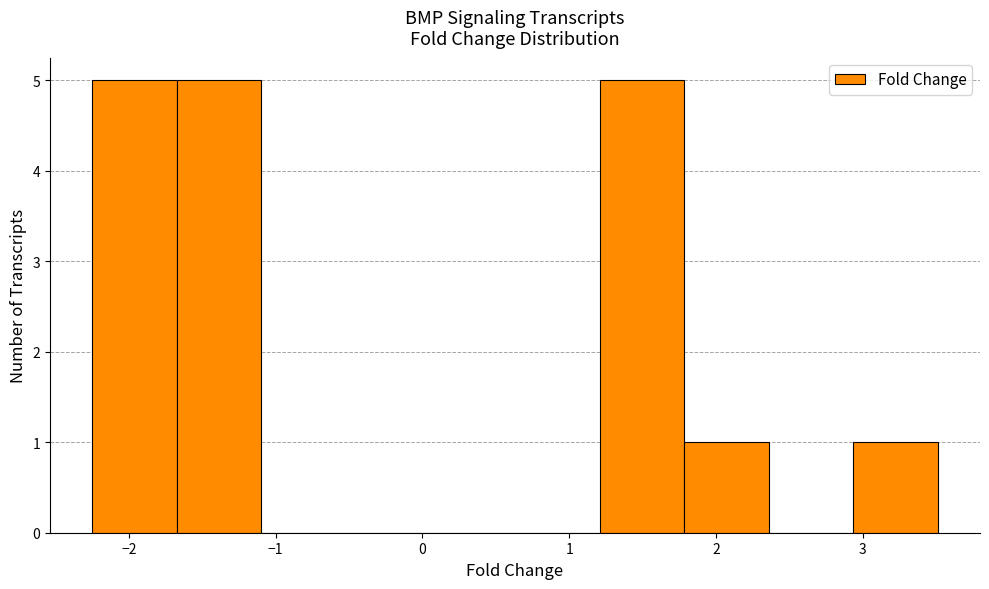

Reading left to right, list every bar in this chart as the range it spans on the x-axis followed by its height. Neither the bar edges nor the heights are printed on the chart, so give them approximately, as read against the axes.

-2.2 to -1.7: 5
-1.7 to -1.1: 5
-1.1 to -0.5: 0
-0.5 to 0.1: 0
0.1 to 0.6: 0
0.6 to 1.2: 0
1.2 to 1.8: 5
1.8 to 2.4: 1
2.4 to 2.9: 0
2.9 to 3.5: 1